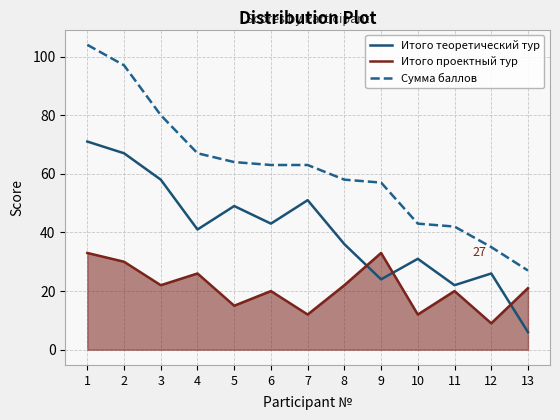

What is the maximum value for Итого теоретический тур?

71